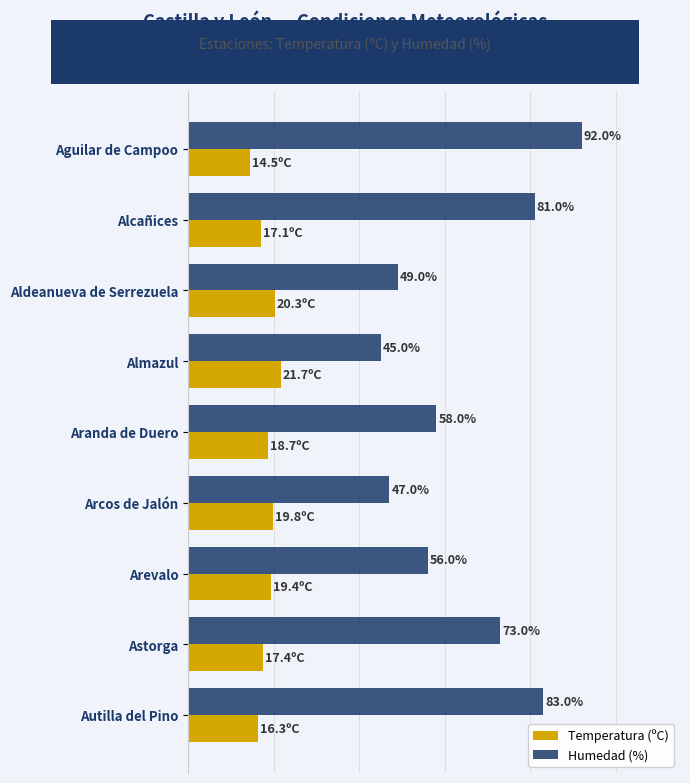

At which label does Temperatura (ºC) reach its peak?

Almazul